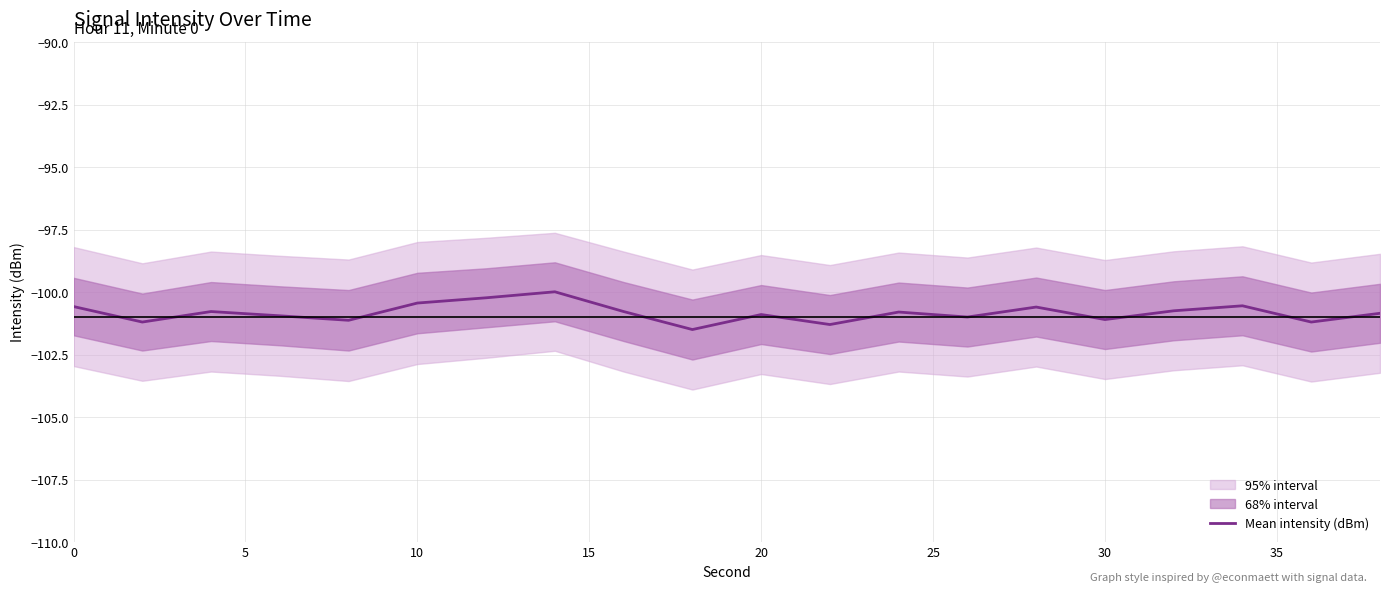

What is the minimum value for Mean intensity (dBm)?

-101.5